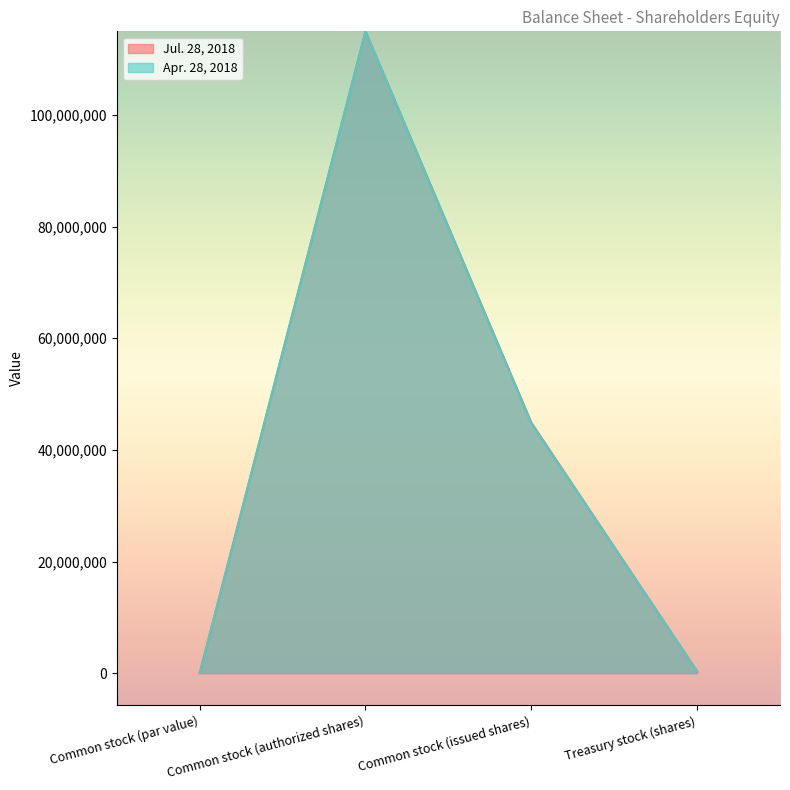

How many categories are shown in the chart?

4